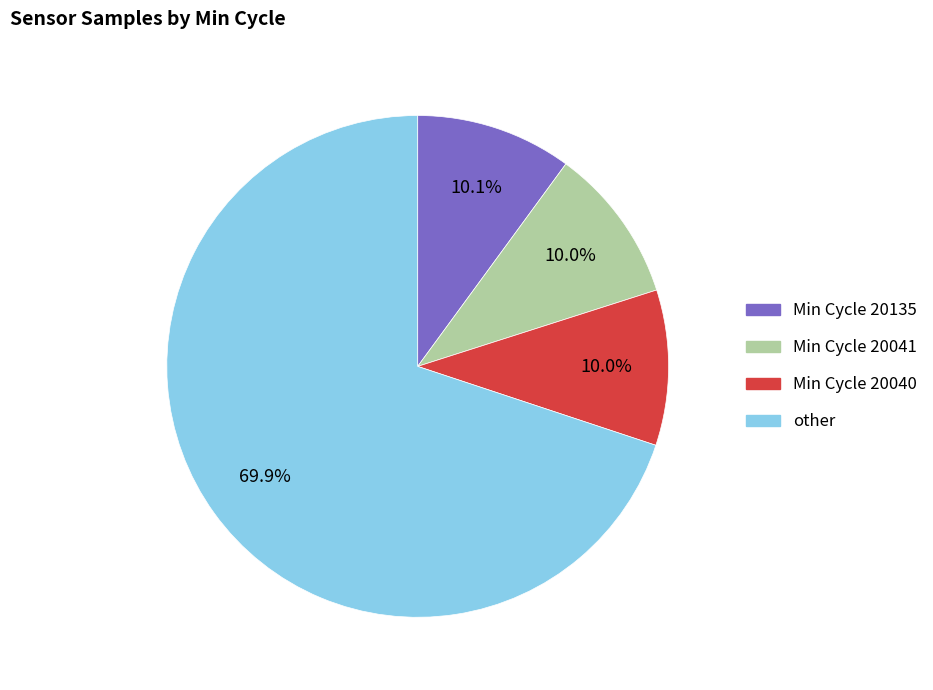

Does any single category account for the majority?

Yes